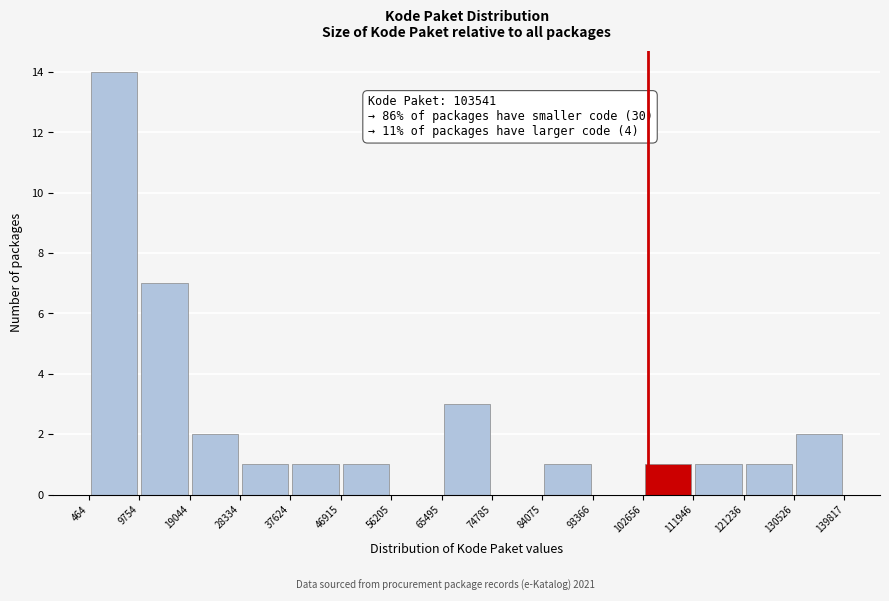

Over which range of the x-axis is the bar tallest?

464 to 9754